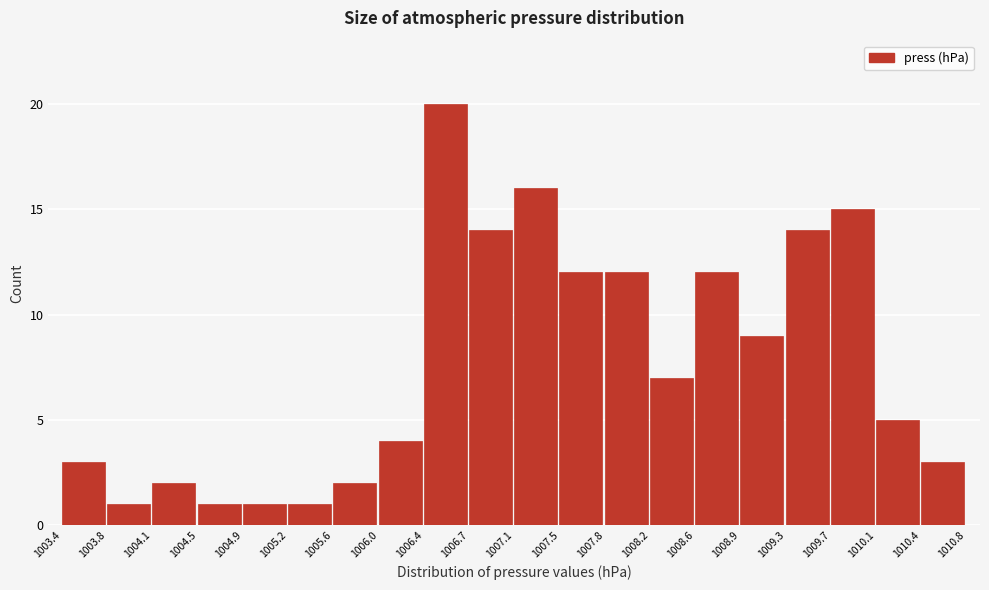

How tall is the bar that spans 1008.9 to 1009.3 on the x-axis? The values are not printed on the chart, so give them approximately, as read against the axis.

9